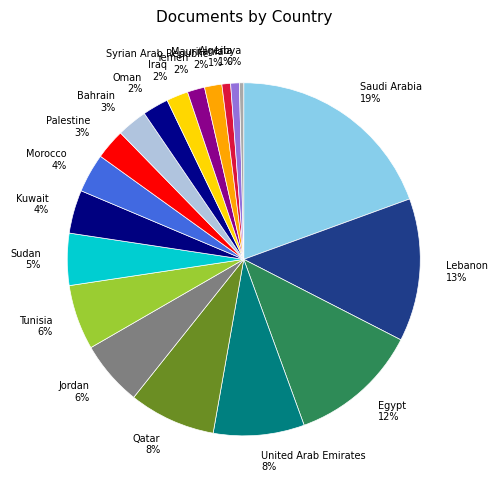

Is the sum of Qatar and Oman greater than half?

No